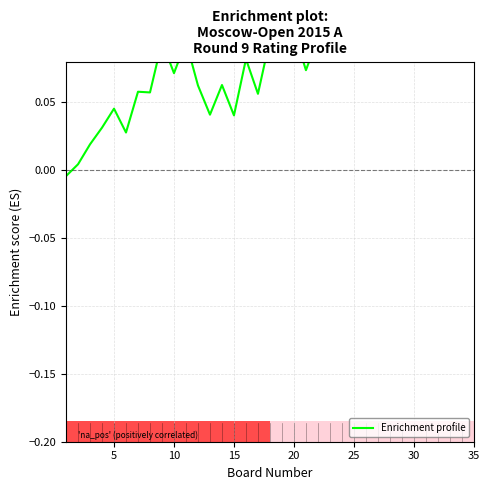

How many lines are shown in the chart?

1